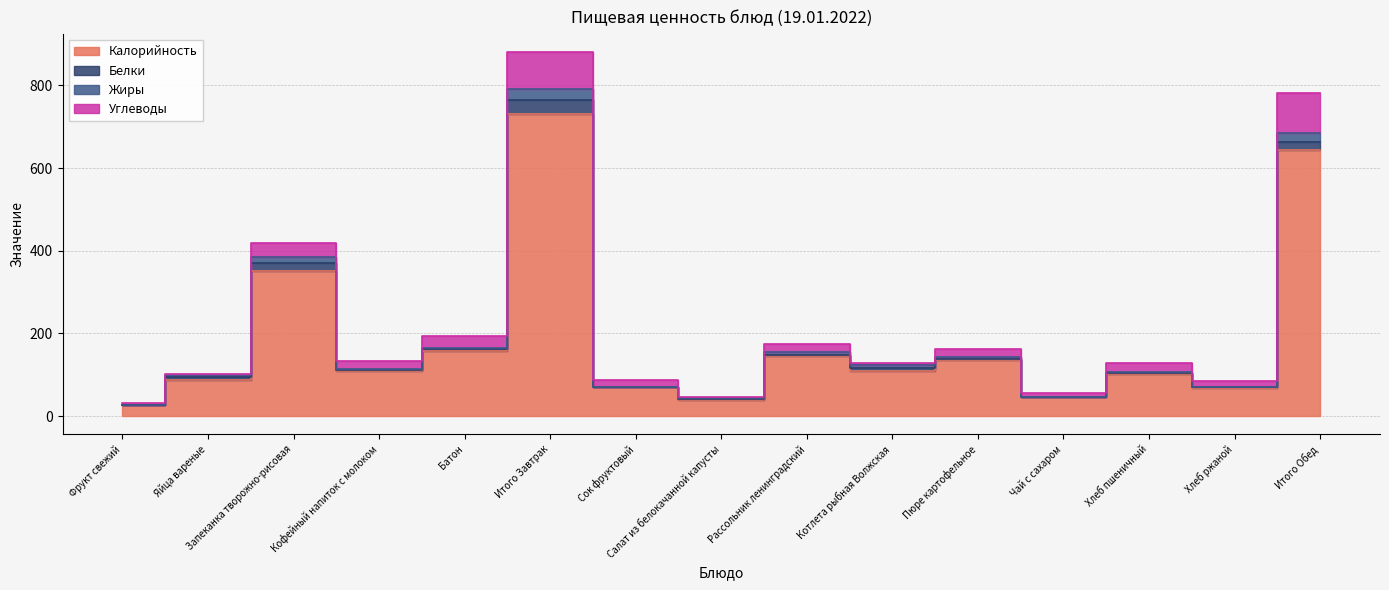

How many interior local valleys does the Углеводы series have?

6